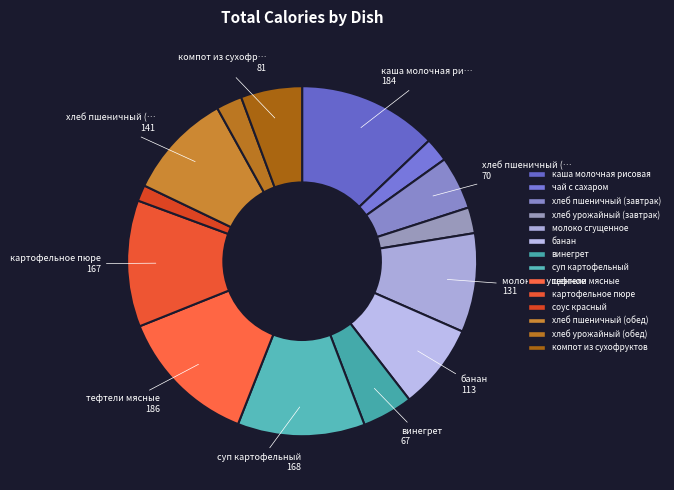

Is it true that винегрет is 5% of the pie?

True